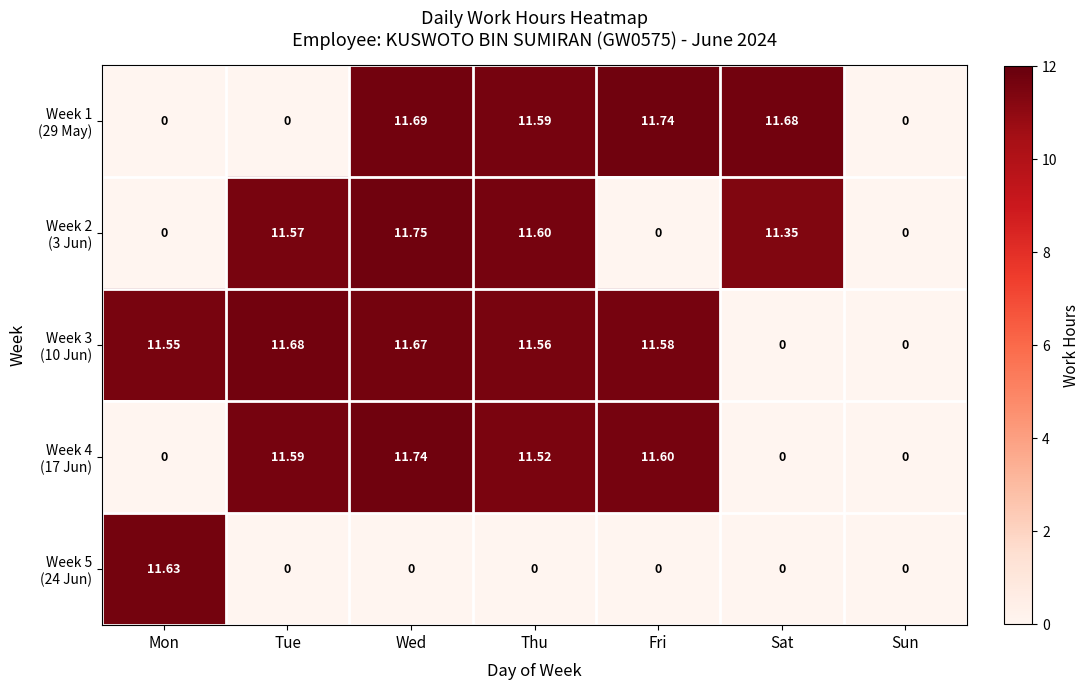

At which category does the chart reach its peak across all series?

Wed